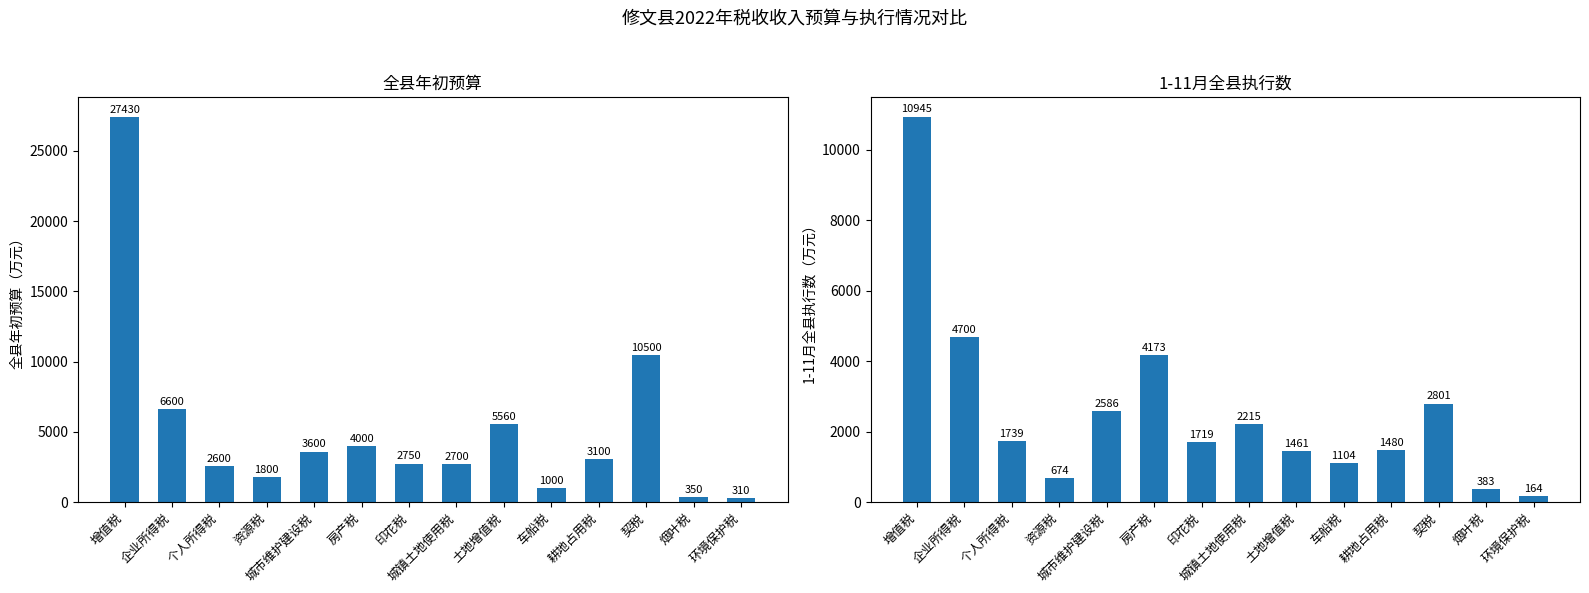

True or false: 全县年初预算 has a value of 3600 at 城市维护建设税.

True